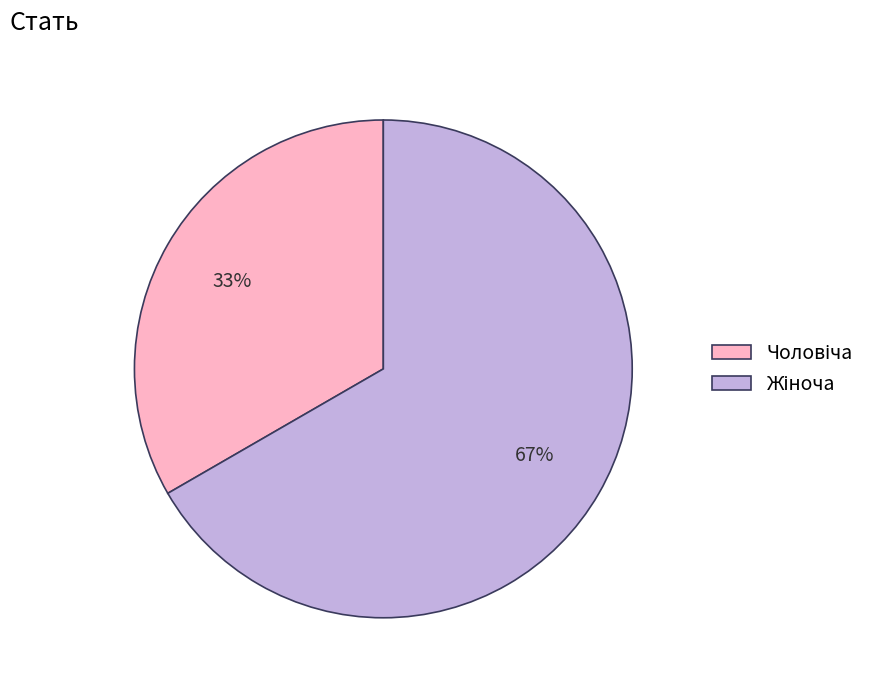

Is there a majority slice in this chart?

Yes